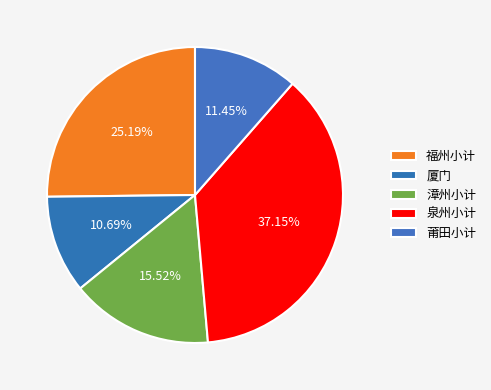

Count the number of slices in the pie.

5